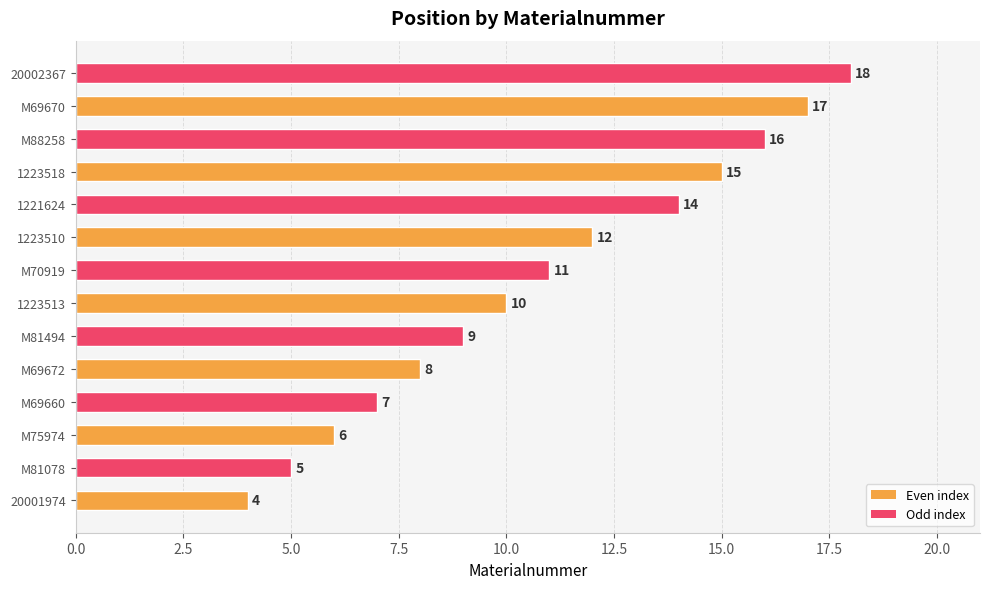

Rank the categories by value from highest to lowest.

20002367, M69670, M88258, 1223518, 1221624, 1223510, M70919, 1223513, M81494, M69672, M69660, M75974, M81078, 20001974